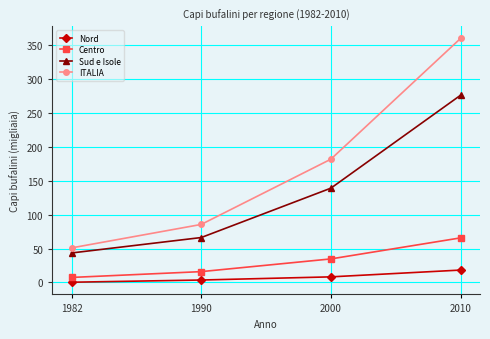

What is the value of the Nord point at the 2nd from the left?

3.5